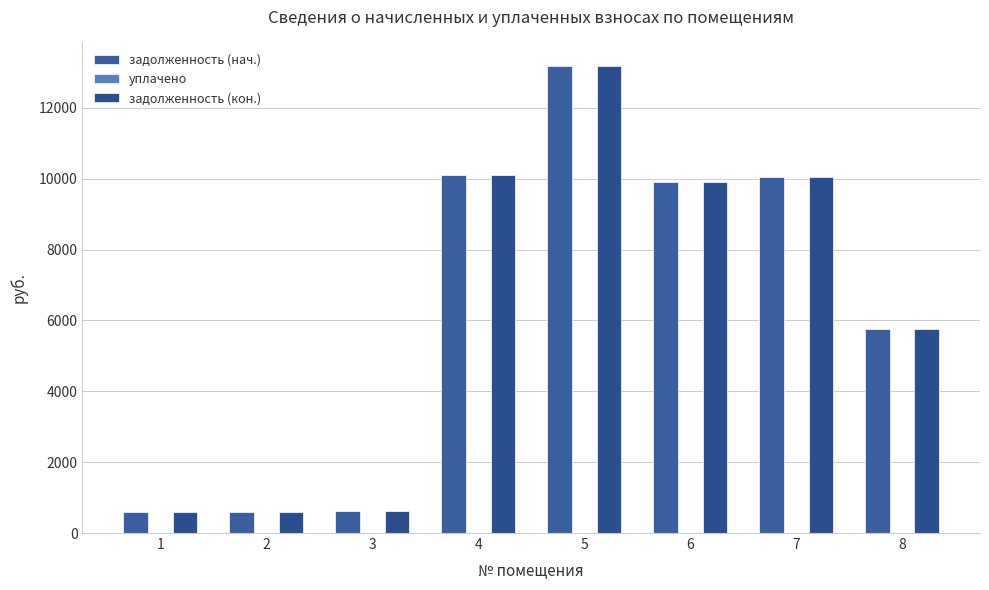

At 7, list the series in order from smallest to largest.

уплачено, задолженность (нач.), задолженность (кон.)